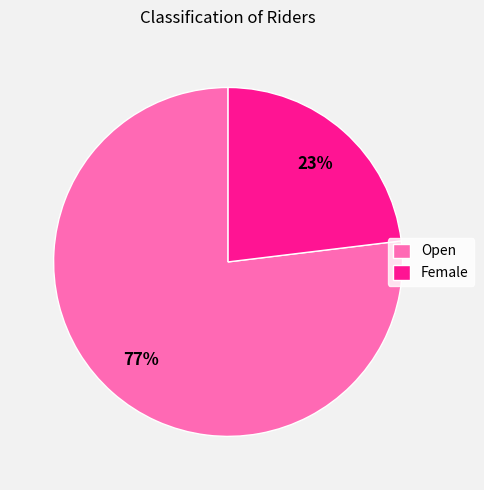

To the nearest percent, what is the difference between the largest and smallest slice percentages?

54%